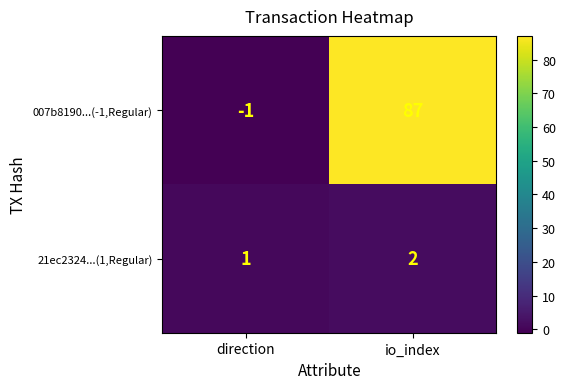

Which series has the largest range (max minus min)?

007b8190...(-1,Regular)